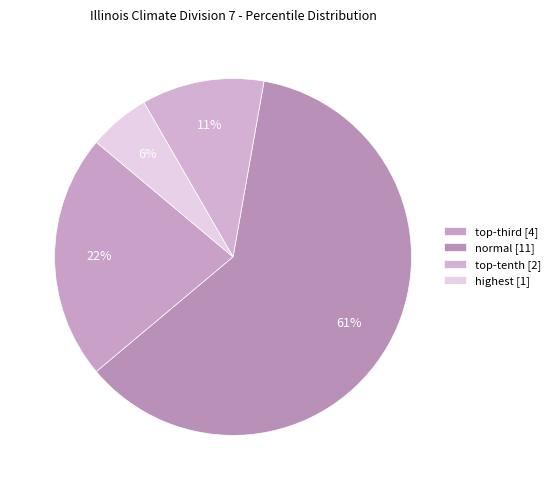

How many slices are in this pie chart?

4